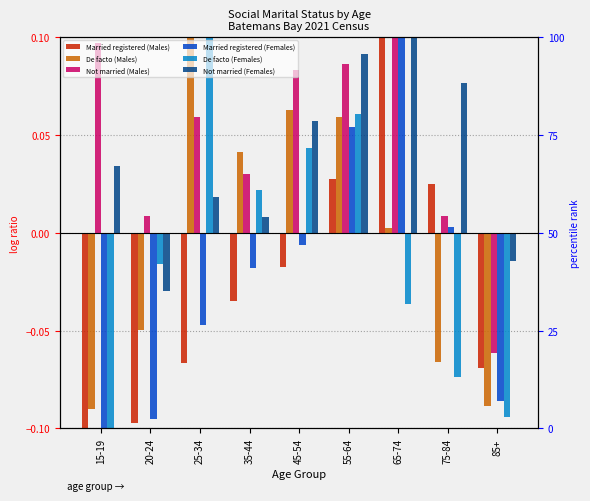

Which series changed the most between 20-24 and 35-44?

De facto (Males)